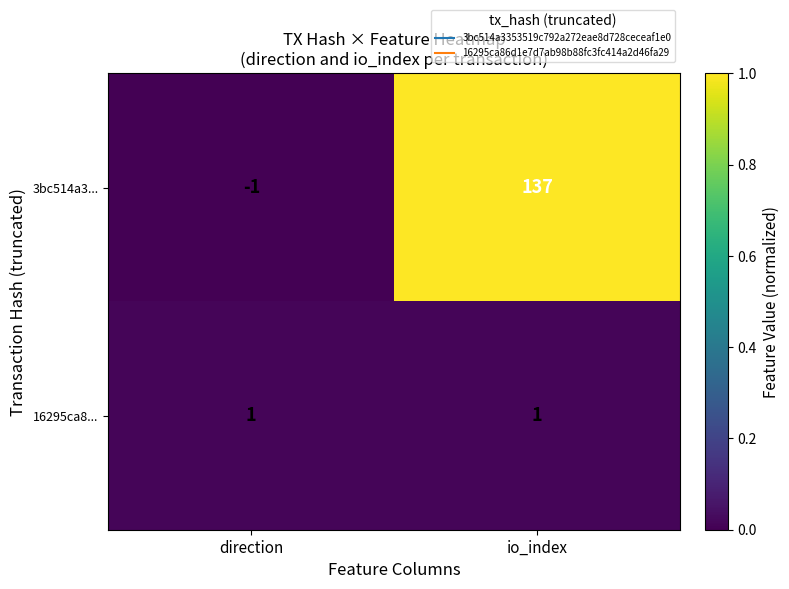

Between direction and io_index, which series saw the biggest shift?

3bc514a3...